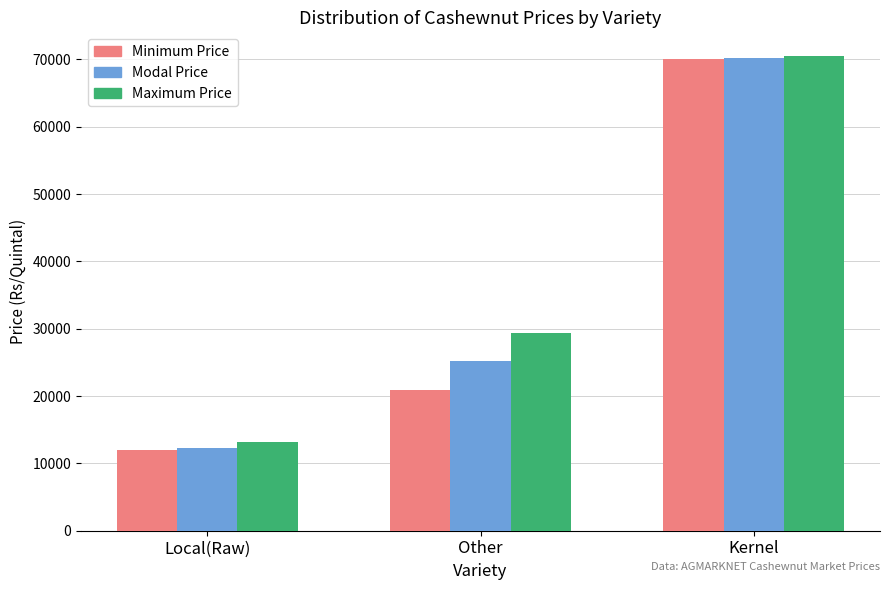

What is the spread (max minus min) of values at Kernel?

500